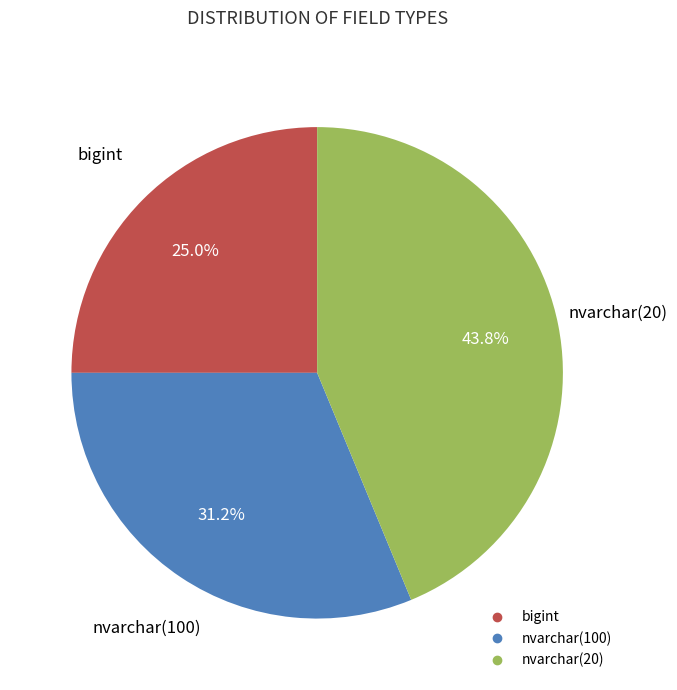

How many segments does this pie chart have?

3